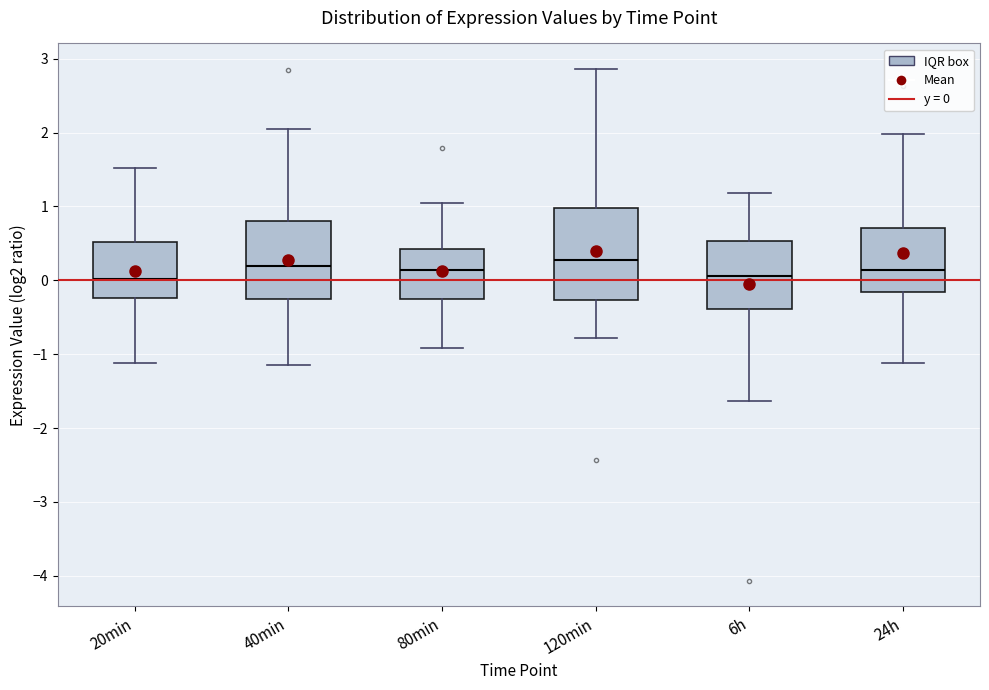

Reading left to right, transcribe this box plot: for each box, give where its median line is, the range the box spans, and where its two whiskers end, as read against the y-axis. The values are not printed on the chart, so give them approximately, as read against the axis.

20min: median 0.0, box -0.2 to 0.5, whiskers -1.1 to 1.5
40min: median 0.2, box -0.2 to 0.8, whiskers -1.1 to 2.1
80min: median 0.1, box -0.3 to 0.4, whiskers -0.9 to 1.0
120min: median 0.3, box -0.3 to 1.0, whiskers -0.8 to 2.9
6h: median 0.1, box -0.4 to 0.5, whiskers -1.6 to 1.2
24h: median 0.1, box -0.2 to 0.7, whiskers -1.1 to 2.0